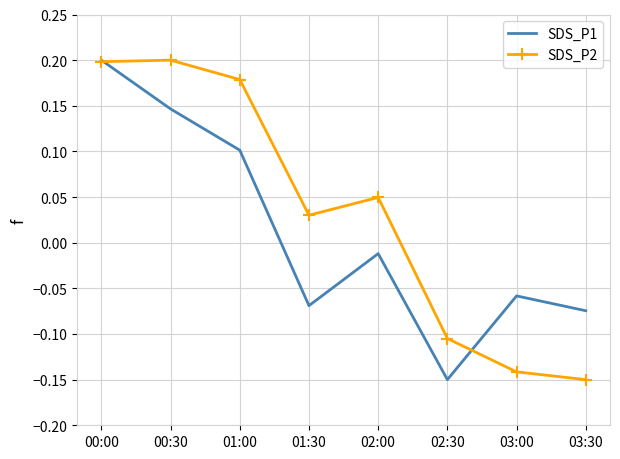

The SDS_P2 series shows -0.2 at 03:30. True or false?

False